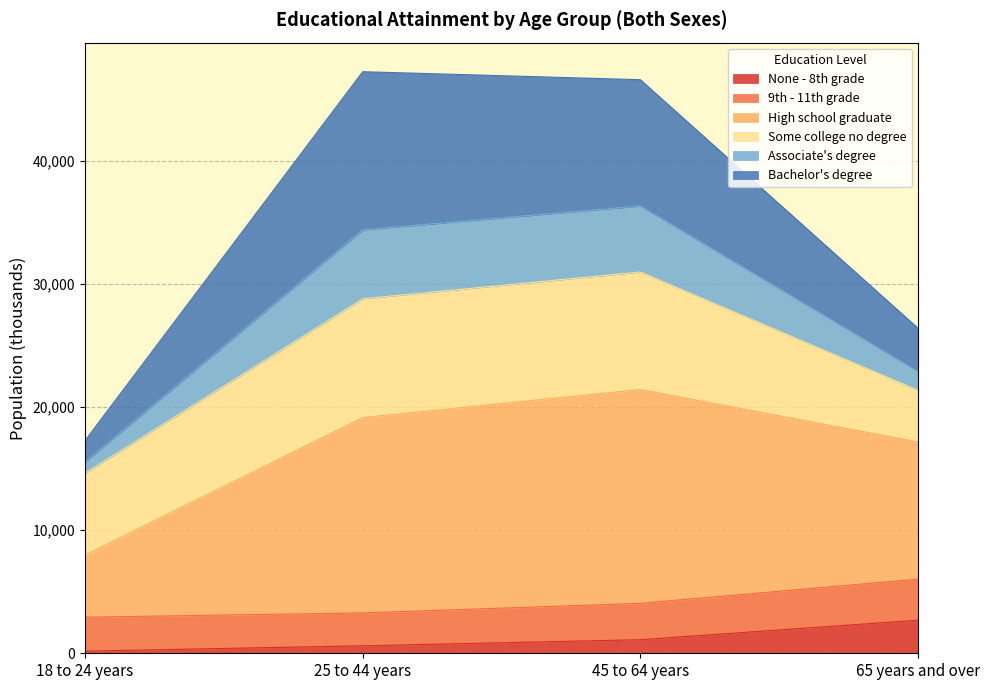

Which category has the highest value in the None - 8th grade series?

65 years and over